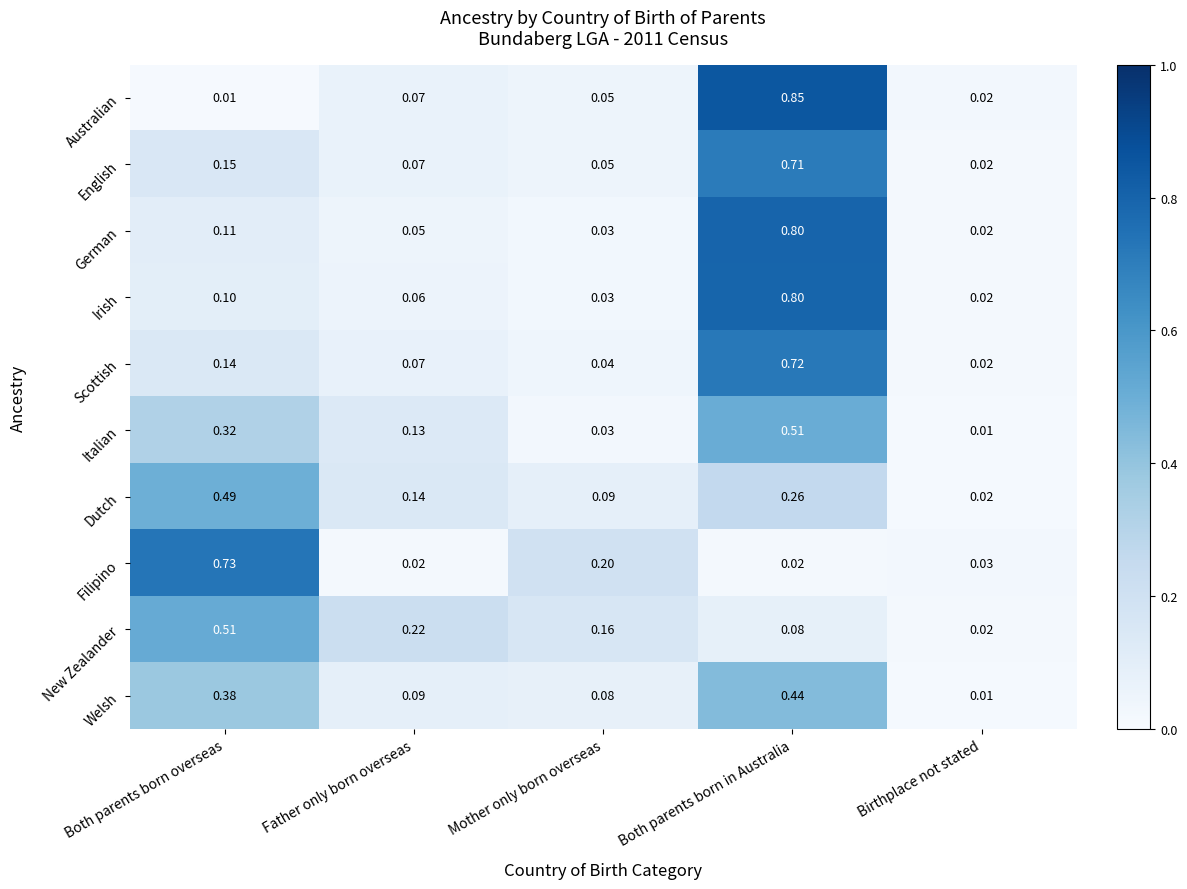

Which series has the widest spread of values?

Australian